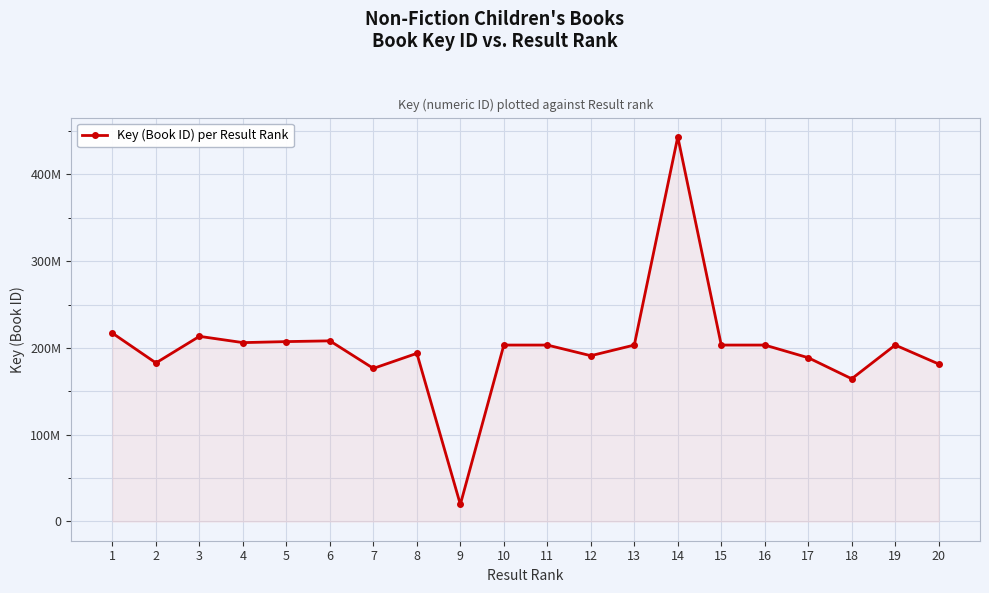

Is it true that the value at 16 is 50498772?

False